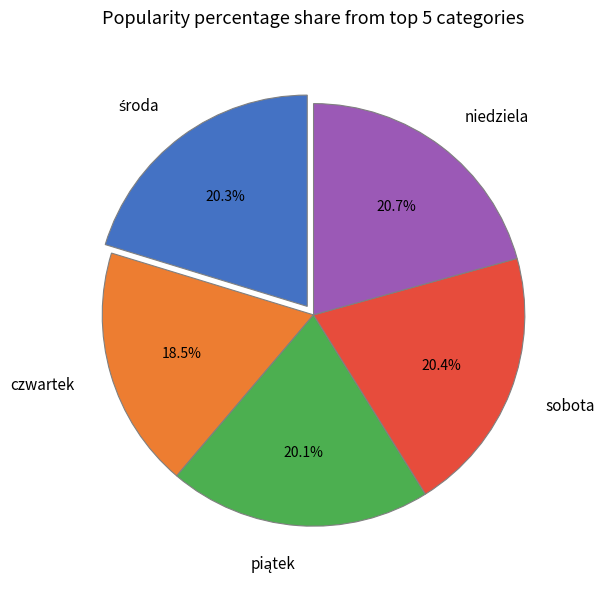

Is there any slice that represents more than half of the pie?

No